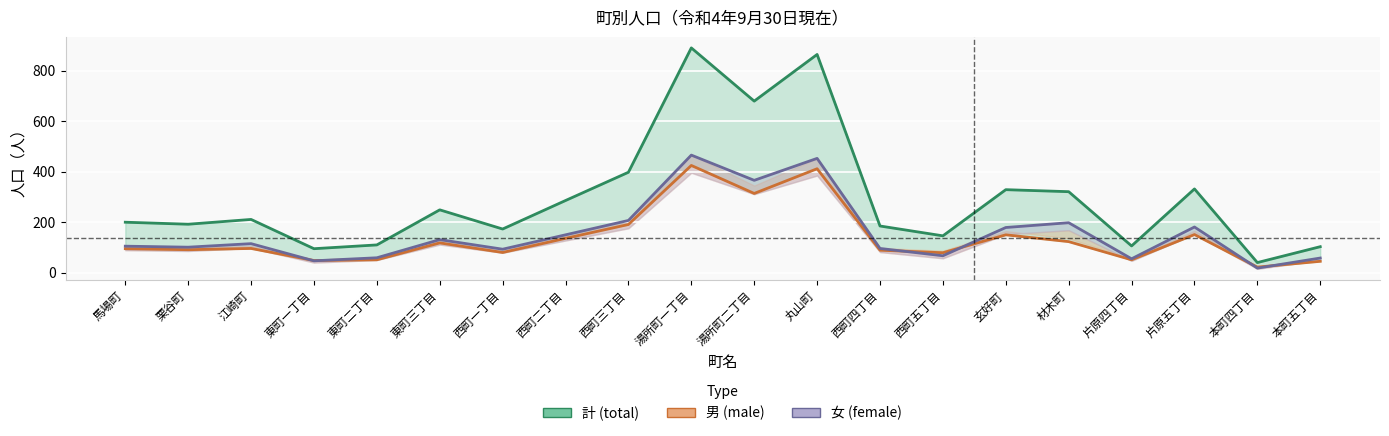

What is the sum of the 男 values at 湯所町一丁目 and 西町一丁目?

505